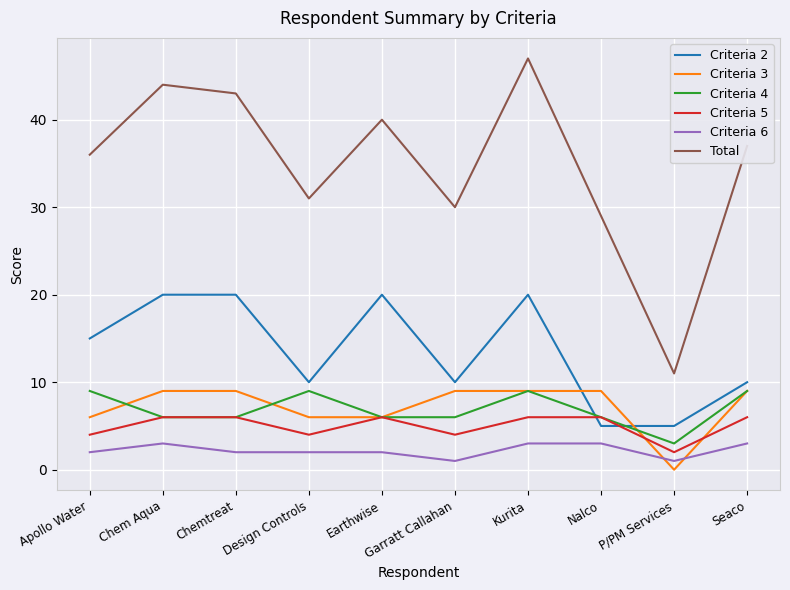

Which series has the largest total across all categories?

Total